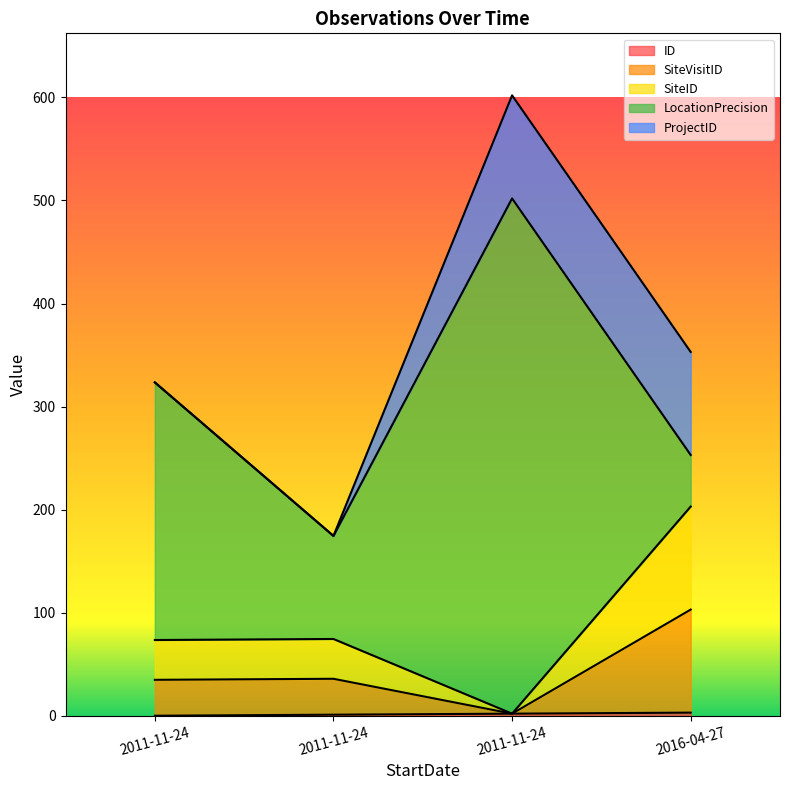

What is the approximate value of ID at 2011-11-24?

2.0